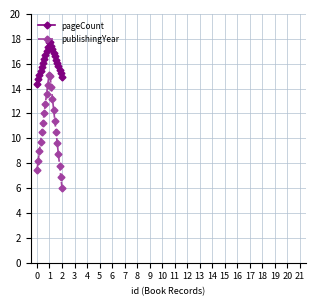

True or false: publishingYear and pageCount intersect in this chart.

False